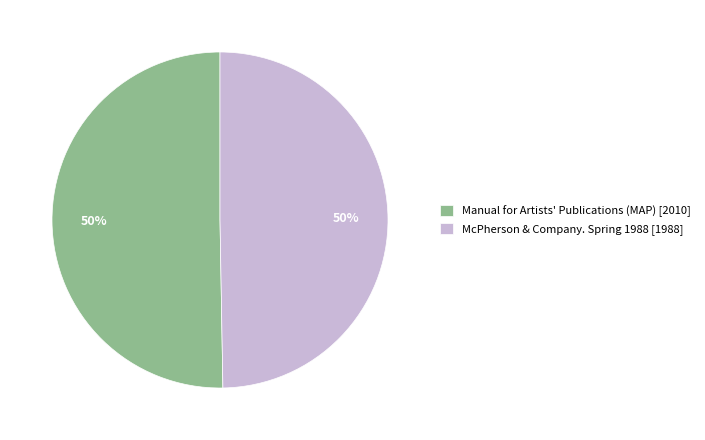

To the nearest percent, what percentage of the pie is McPherson & Company. Spring 1988 [1988]?

50%